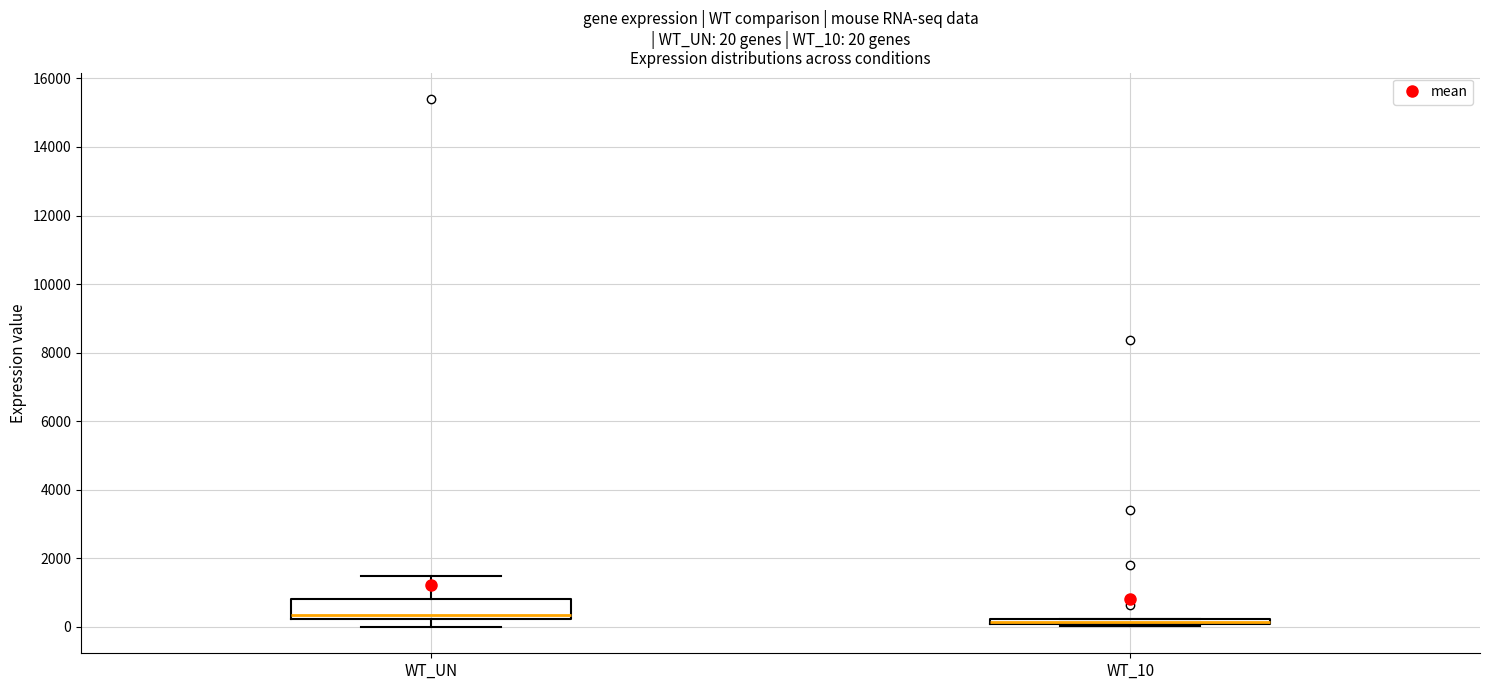

Comparing the boxes themselves (not the whiskers), which one is the tallest?

WT_UN